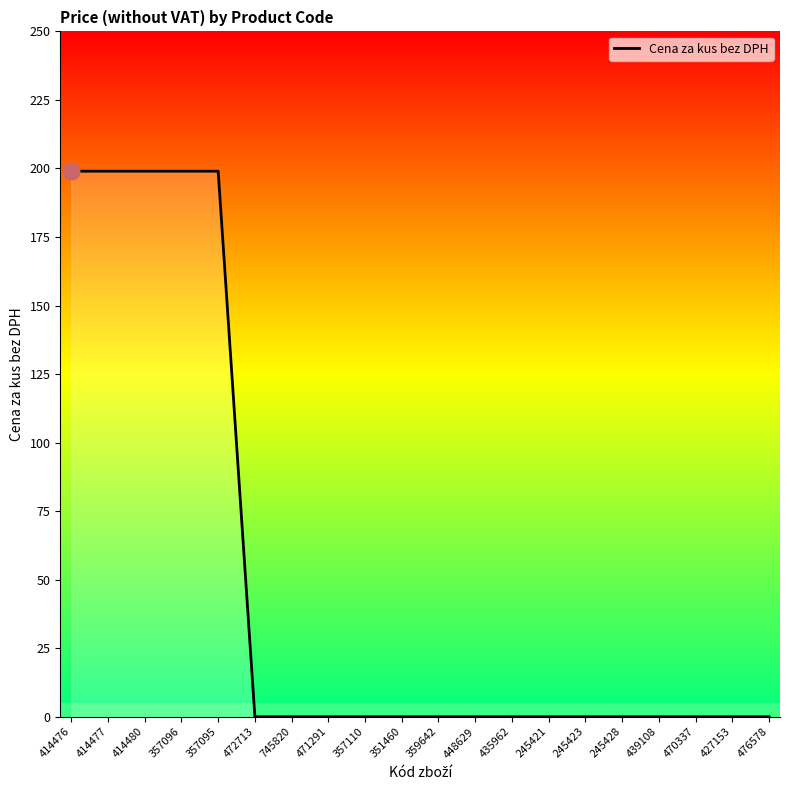

How many categories are shown in the chart?

20